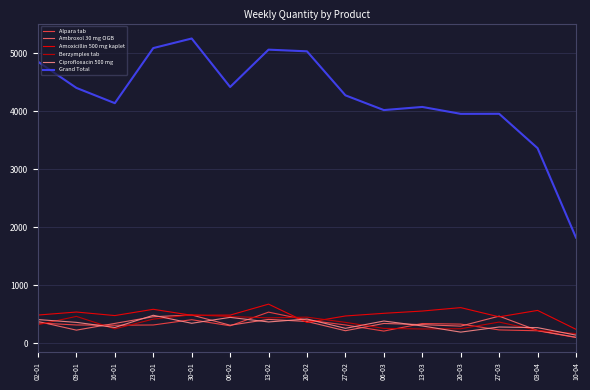

Which category has the highest value in the Amoxicillin 500 mg kaplet series?

13-02